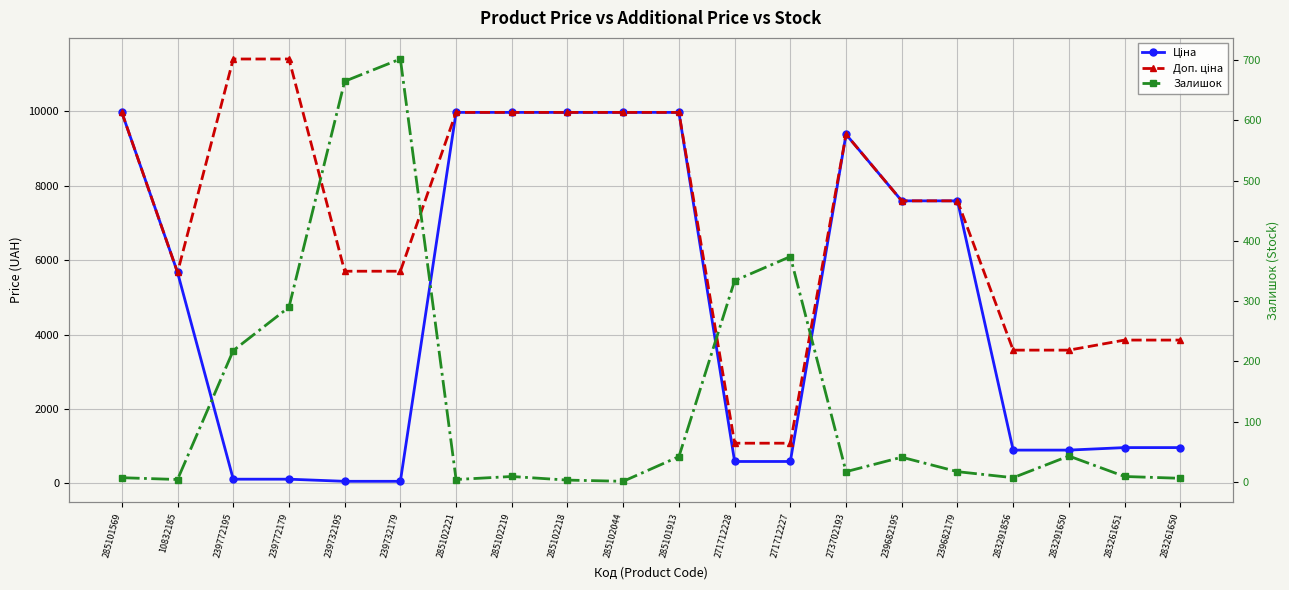

The Залишок series shows 7.0 at 285101569. True or false?

True